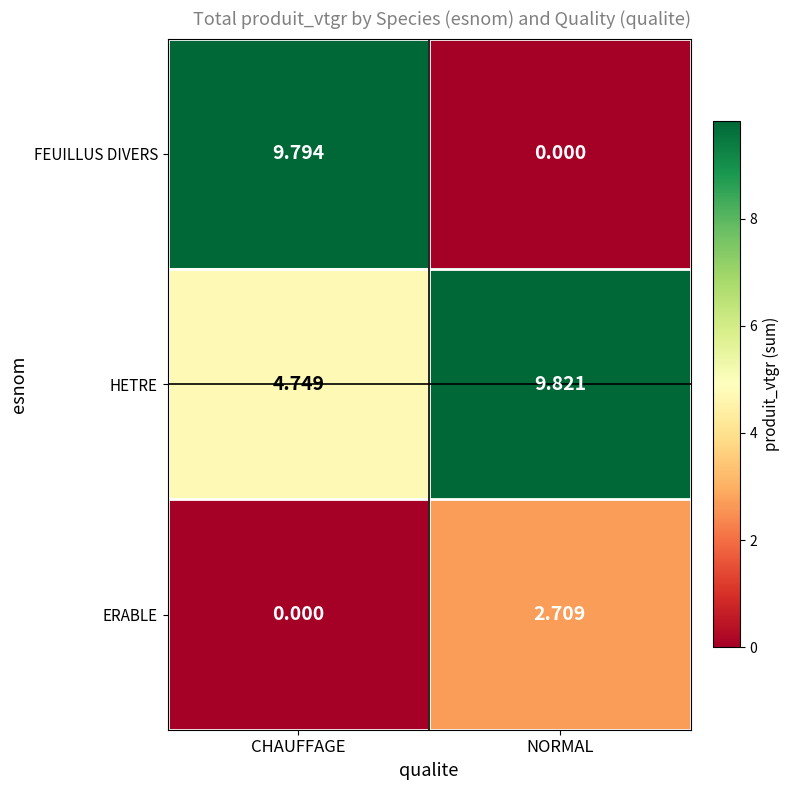

What is the total value across all series at CHAUFFAGE?

14.5